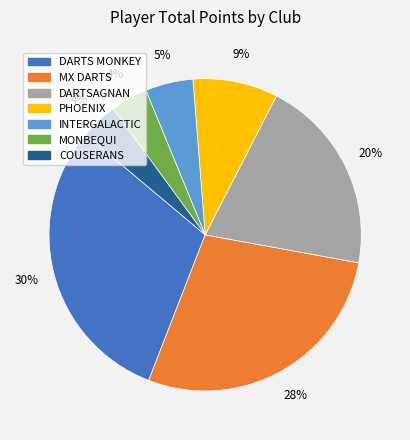

To the nearest percent, what is the average slice percentage?

14%